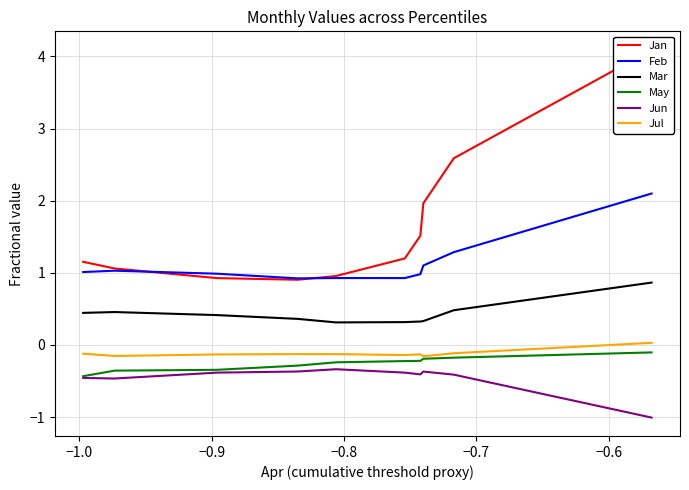

At how many categories does at least one series exceed 0?

10